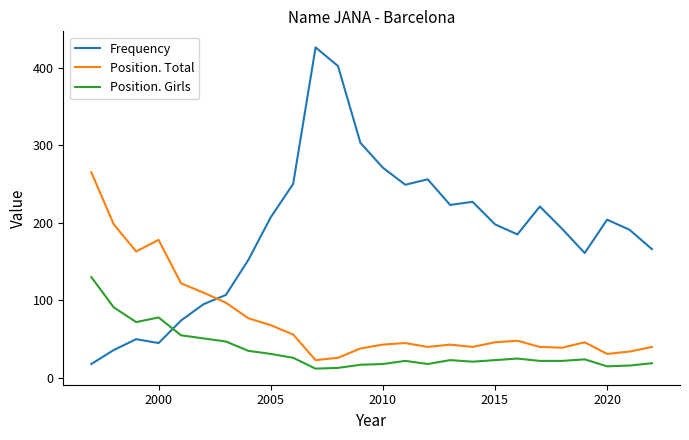

True or false: Position. Girls and Position. Total cross at least once.

False